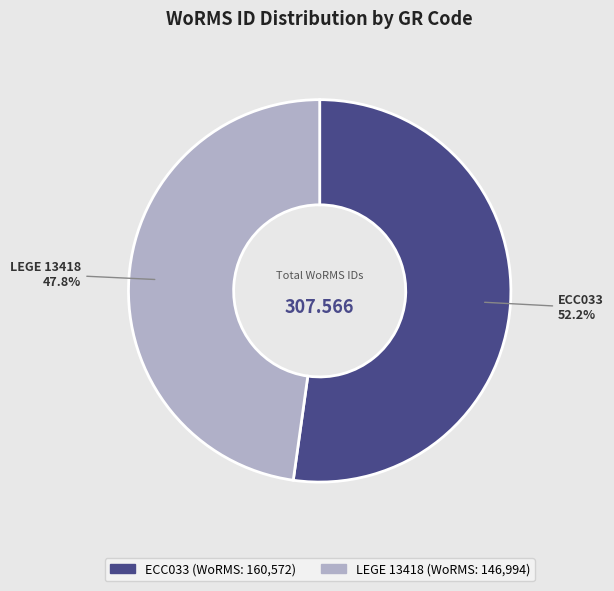

To the nearest percent, what is the average slice percentage?

50%